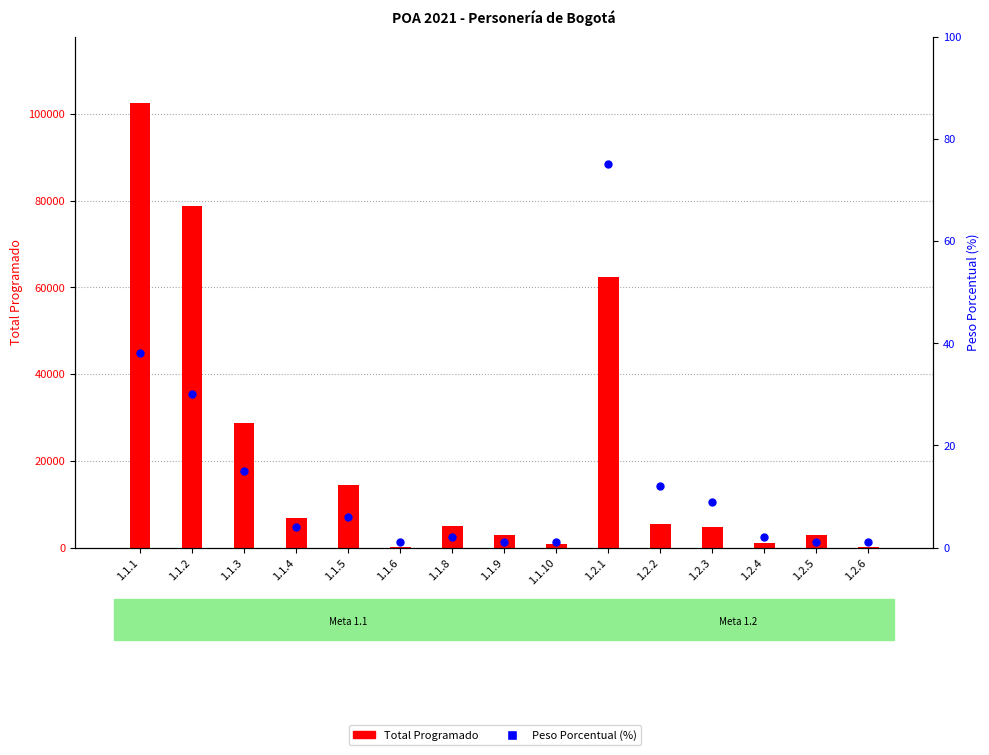

What is the total value across all series at 1.1.8?

5002